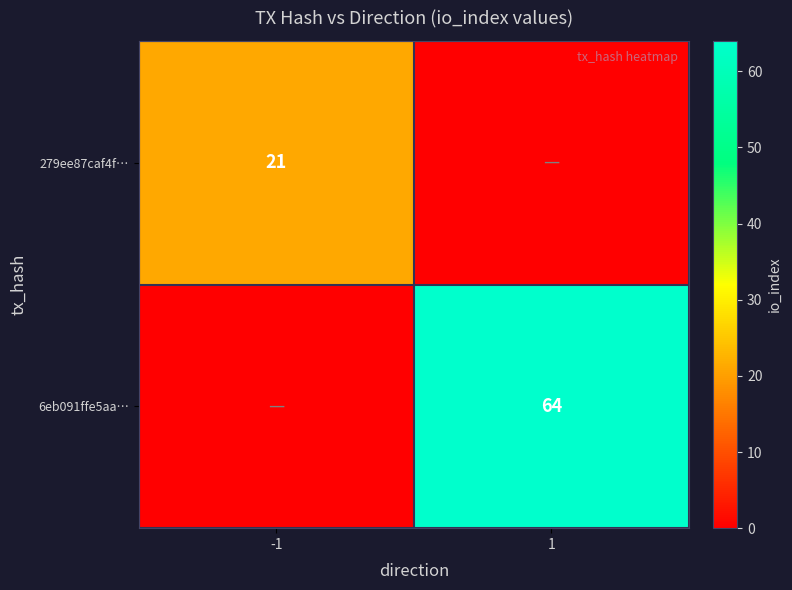

At which category does the chart reach its peak across all series?

1